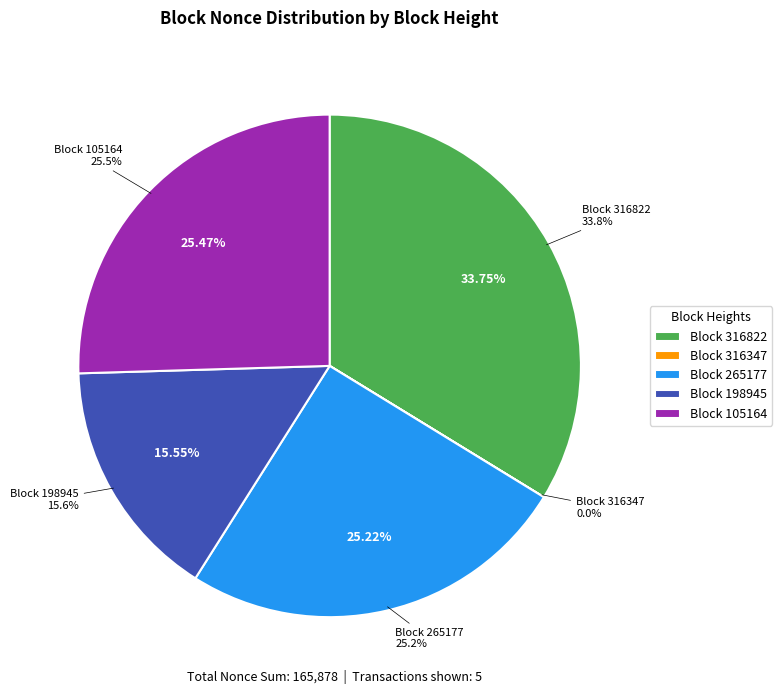

What percentage do 316347 and 105164 together represent?

25.5%